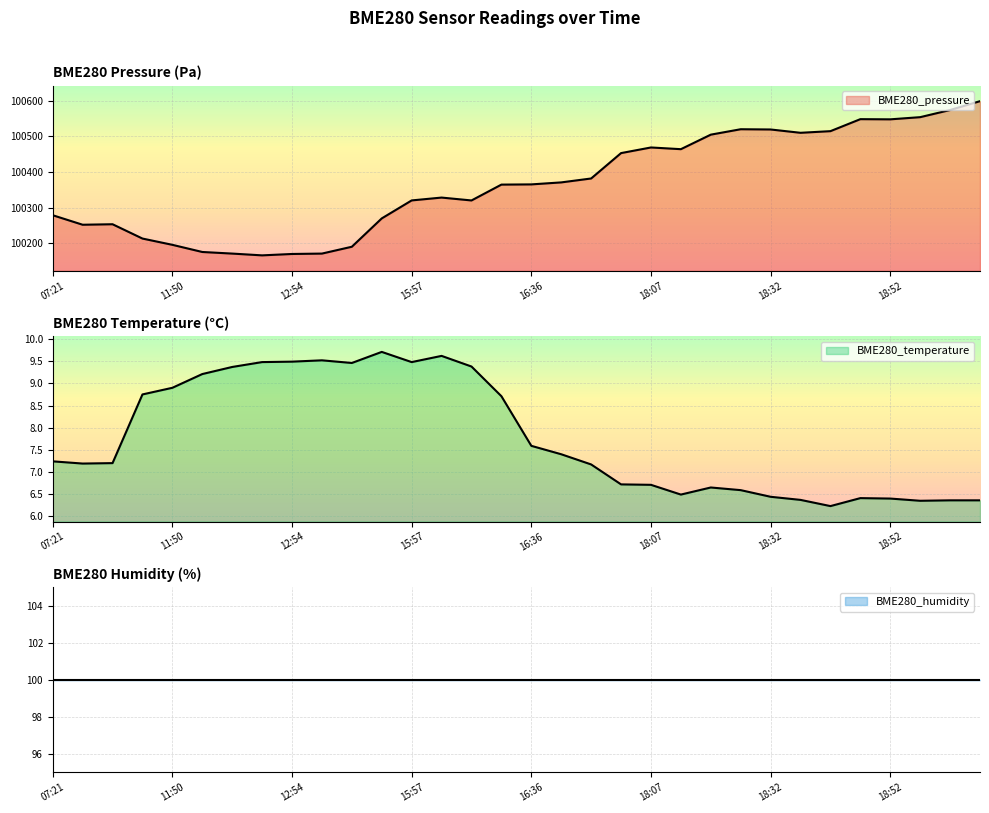

The value of BME280_pressure at 16:36 is 35269.1. True or false?

False